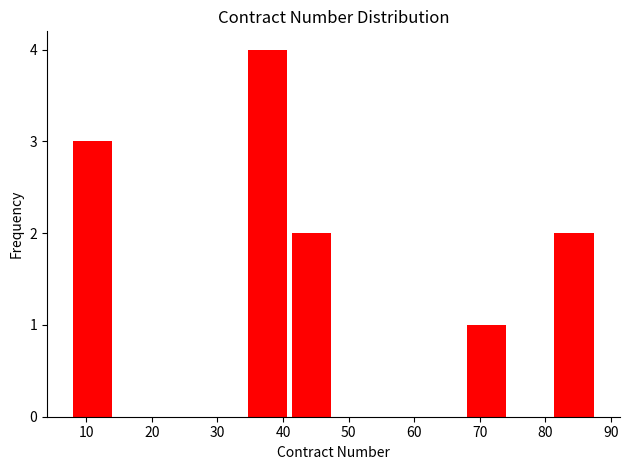

Reading left to right, list every bar in this chart as the range it spans on the x-axis followed by its height. Neither the bar edges nor the heights are printed on the chart, so give them approximately, as read against the axes.

8 to 15: 3
15 to 21: 0
21 to 28: 0
28 to 35: 0
35 to 41: 4
41 to 48: 2
48 to 55: 0
55 to 61: 0
61 to 68: 0
68 to 75: 1
75 to 81: 0
81 to 88: 2